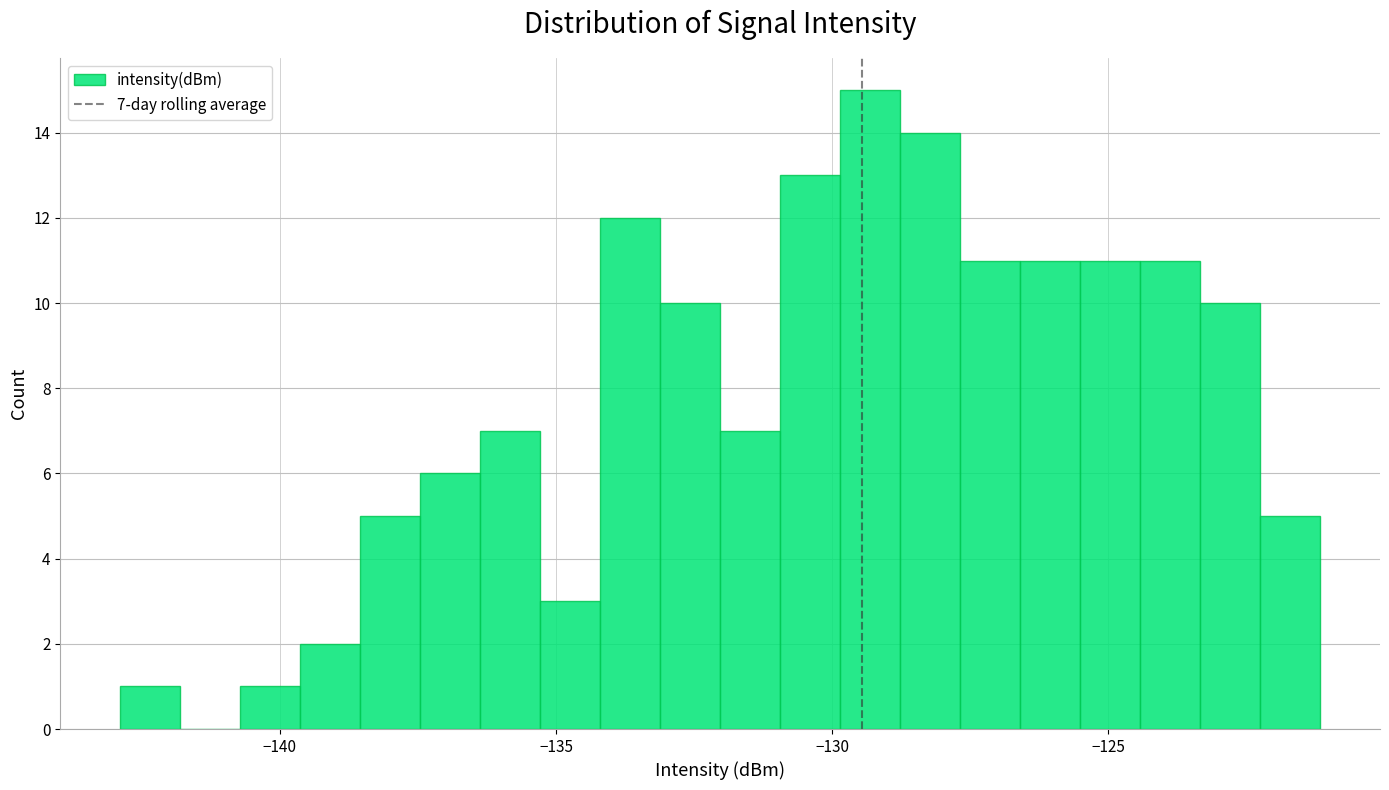

Read against the x-axis, roughly where is the centre of the tallest bar?

-129.5